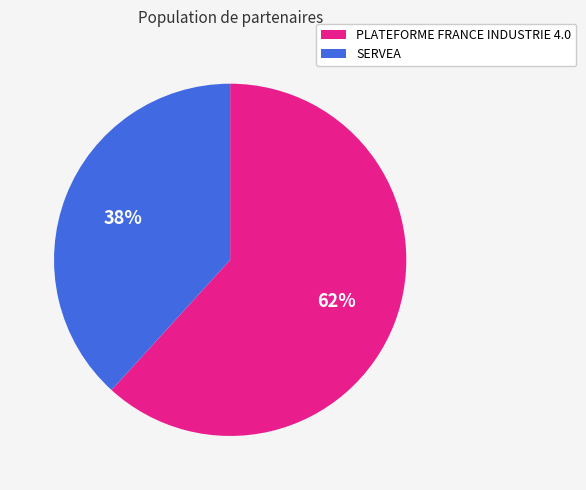

Which slice is the largest?

PLATEFORME FRANCE INDUSTRIE 4.0